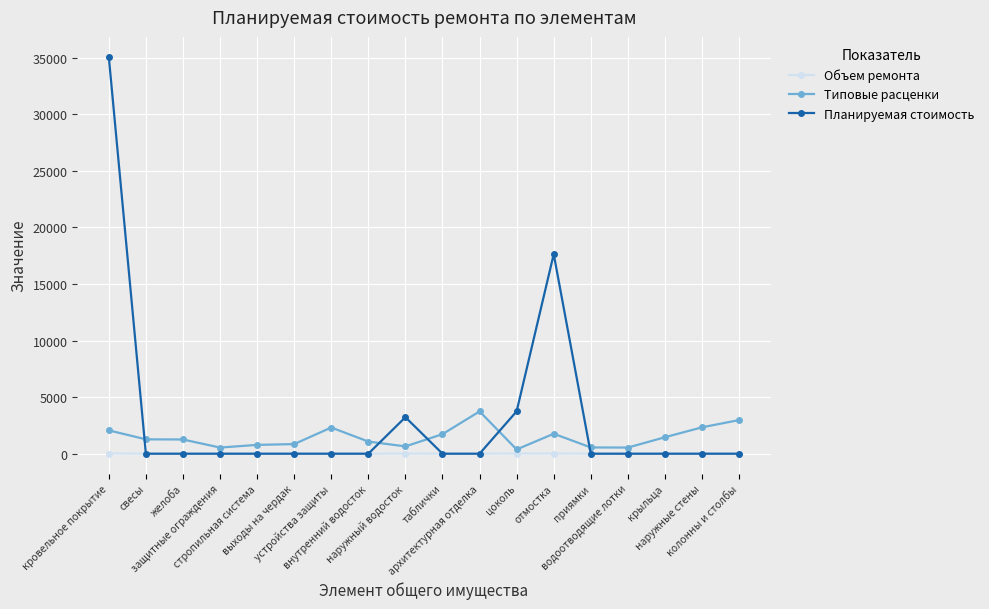

The value of Планируемая стоимость at наружные стены is 0.0. True or false?

True